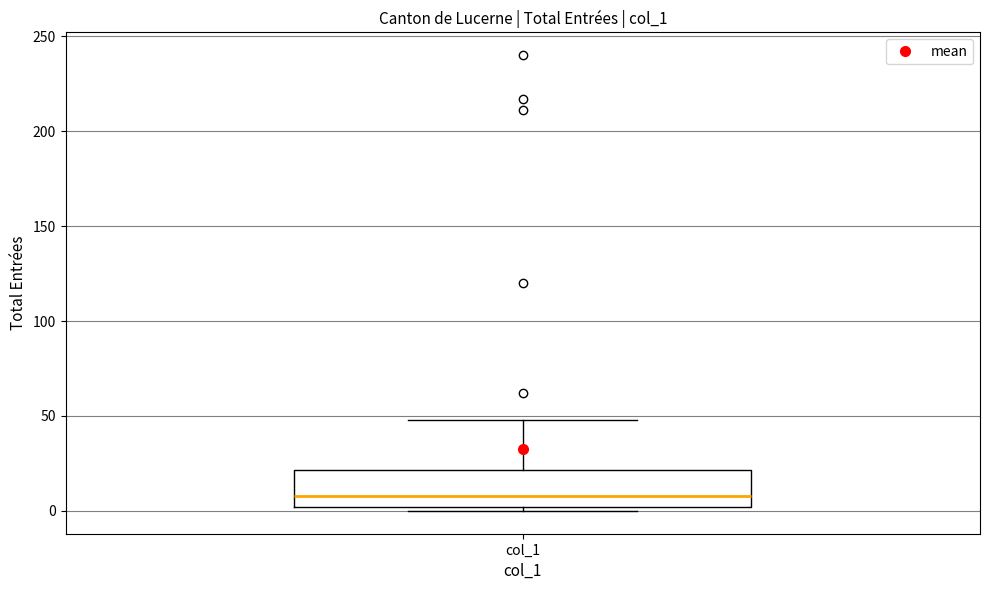

Where does the median line of the box for col_1 sit on the y-axis? The values are not printed on the chart, so give them approximately, as read against the axis.

10